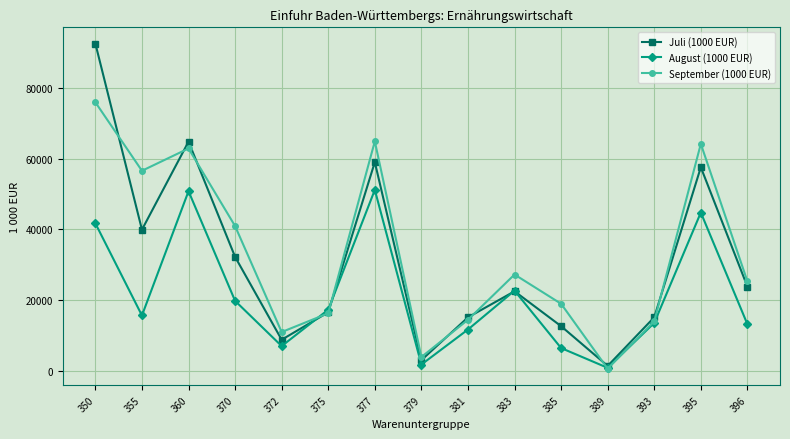

At how many categories does at least one series exceed 48016?

5